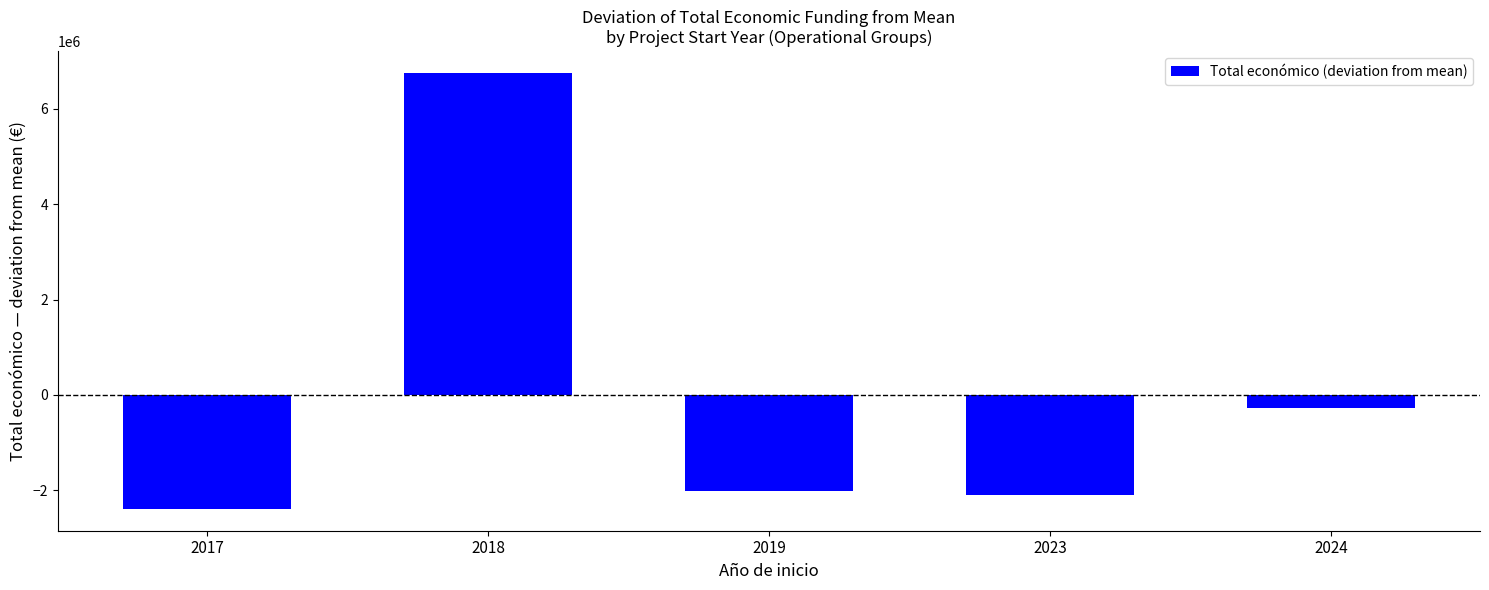

How many series are shown in this chart?

1